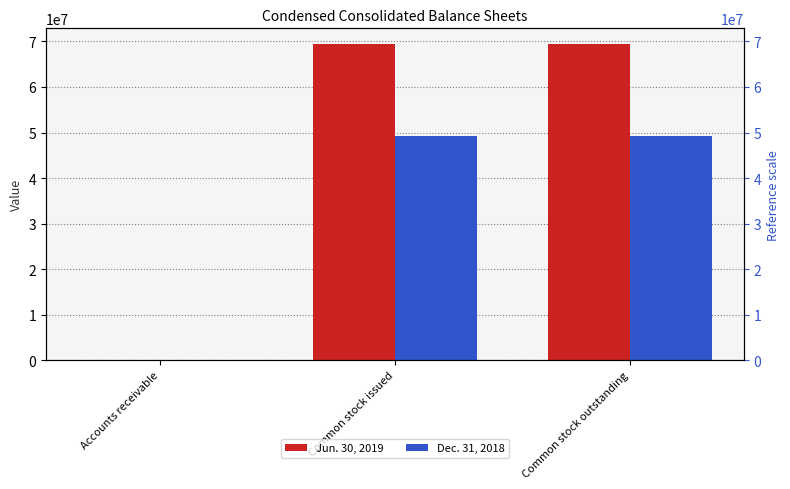

What is the value of the Jun. 30, 2019 bar at the 3rd from the left?

69400000